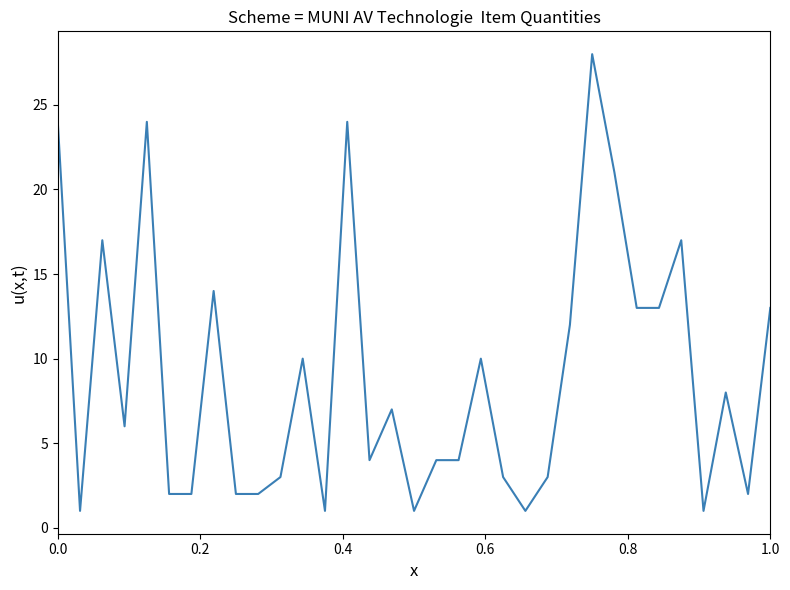

What is the difference between the maximum and minimum values?

27